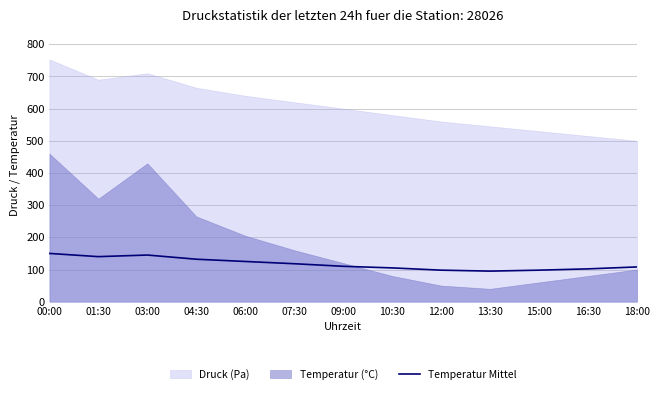

Which label corresponds to the largest value in the chart?

00:00